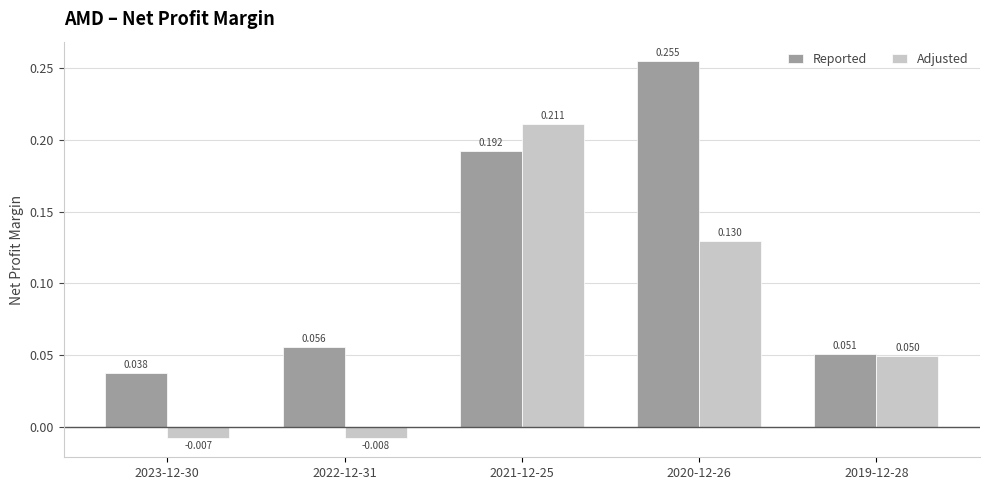

Is the value of Reported at 2019-12-28 greater than the value of Adjusted at 2021-12-25?

No